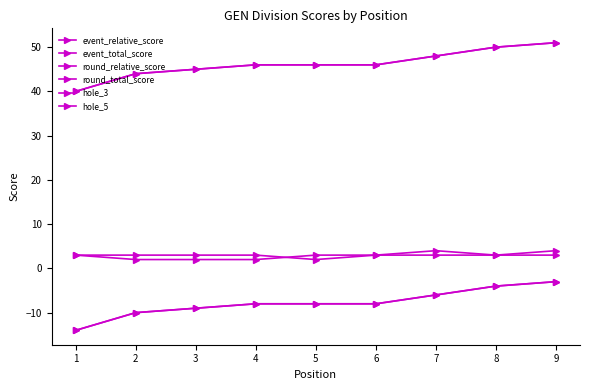

Is the value of event_relative_score at 5 greater than the value of round_total_score at 6?

No